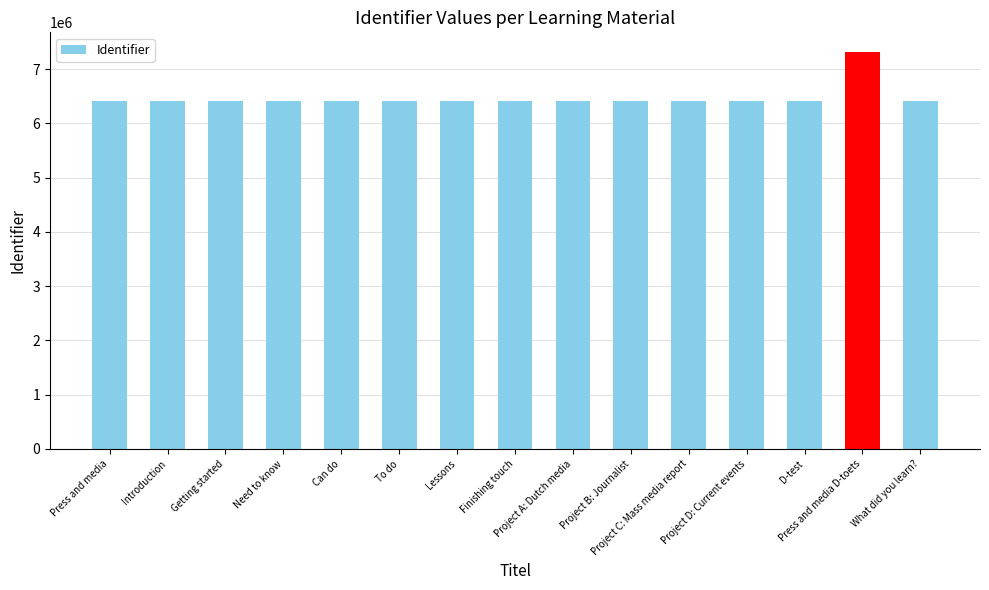

Count the number of data series in this chart.

1